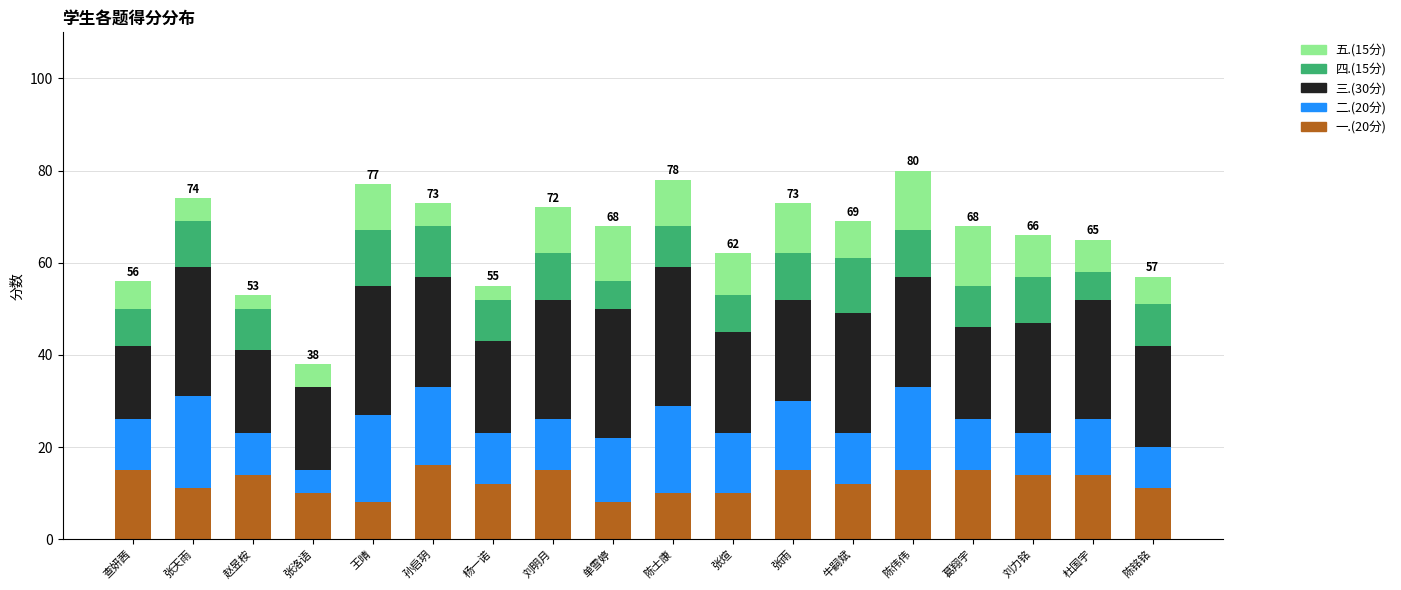

The value of 一.(20分) at 孙启玥 is 16. True or false?

True